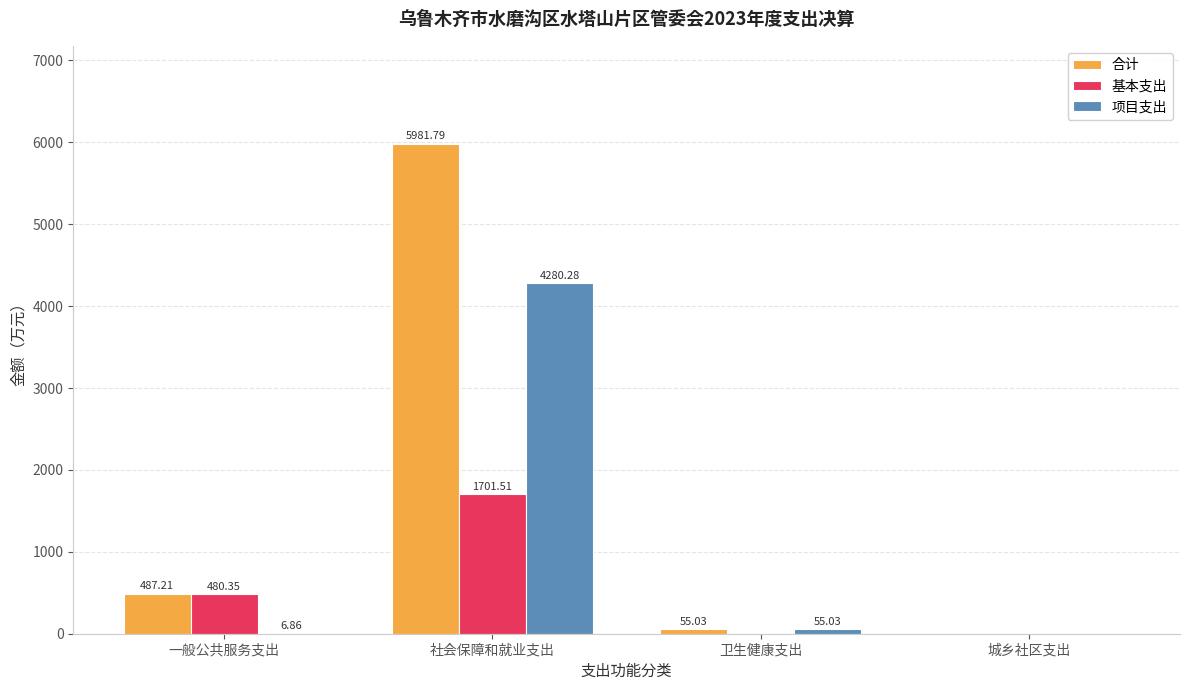

At which label is 基本支出 closest to 850?

一般公共服务支出